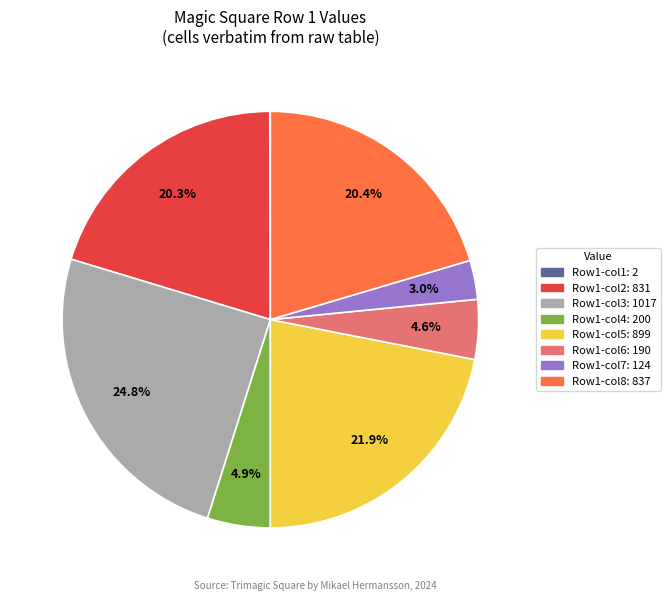

Does any single category account for the majority?

No